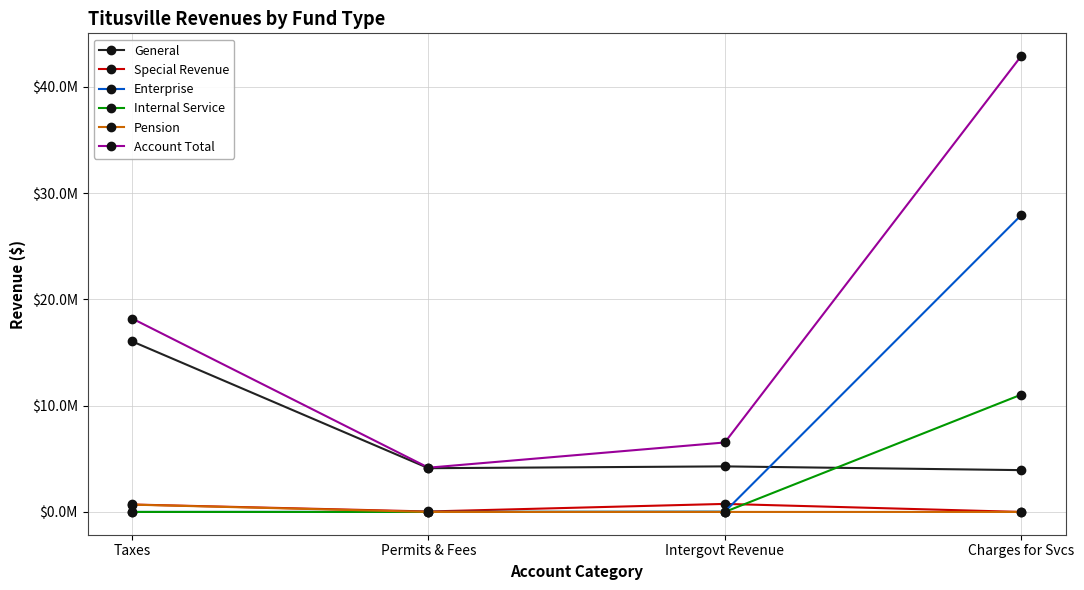

True or false: Pension has a value of 1079829 at Taxes.

False